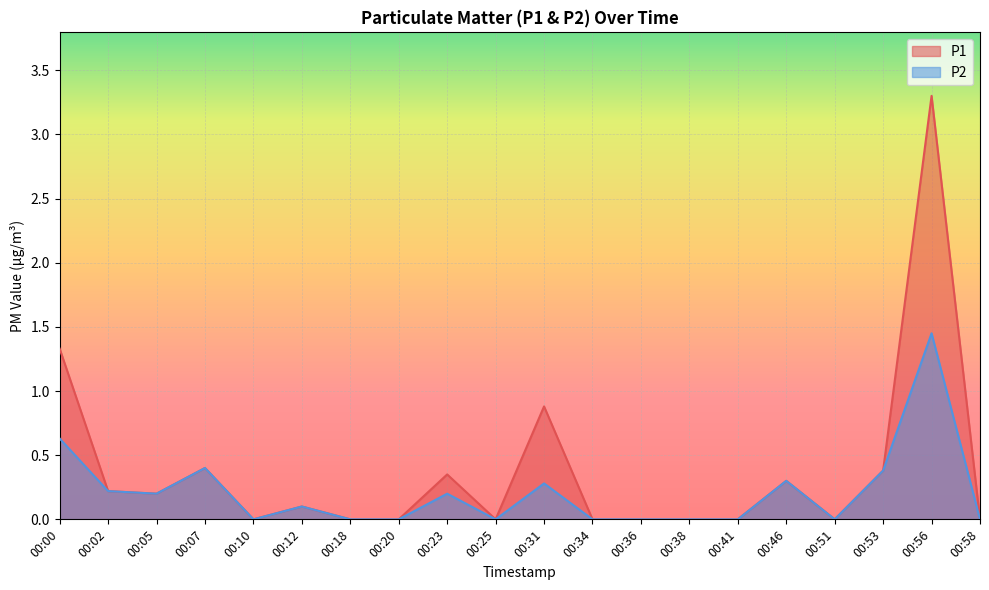

Is it true that P2 equals 0.3 at 00:31?

True